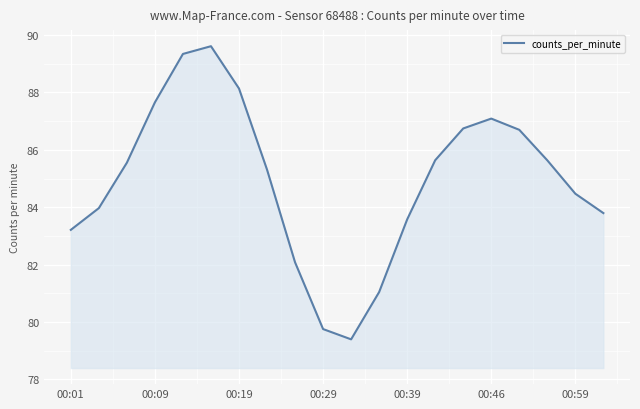

What is the maximum value shown in the chart?

89.6